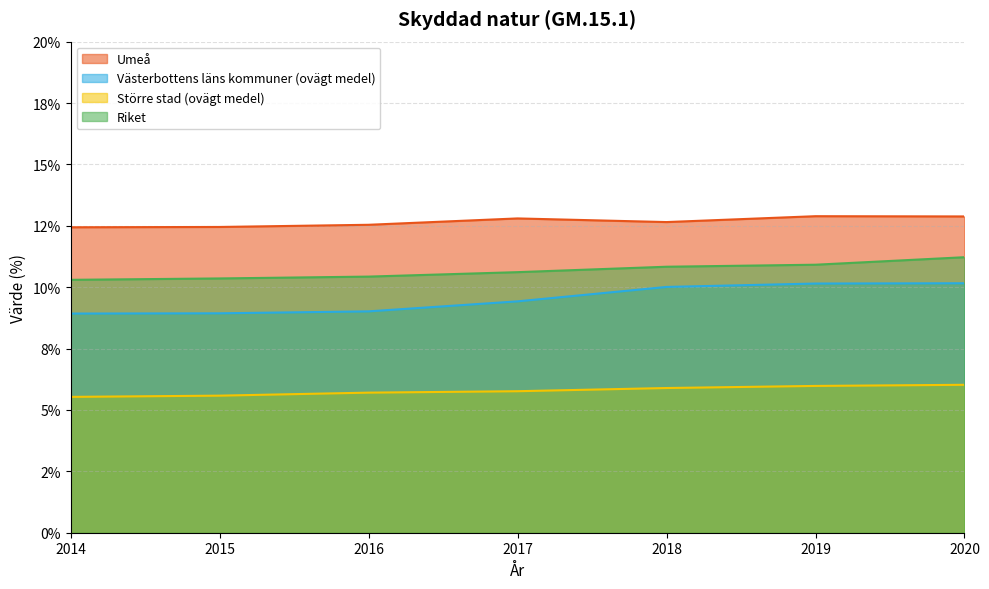

What is the value of the Västerbottens läns kommuner (ovägt medel) point at the 4th from the left?

9.4